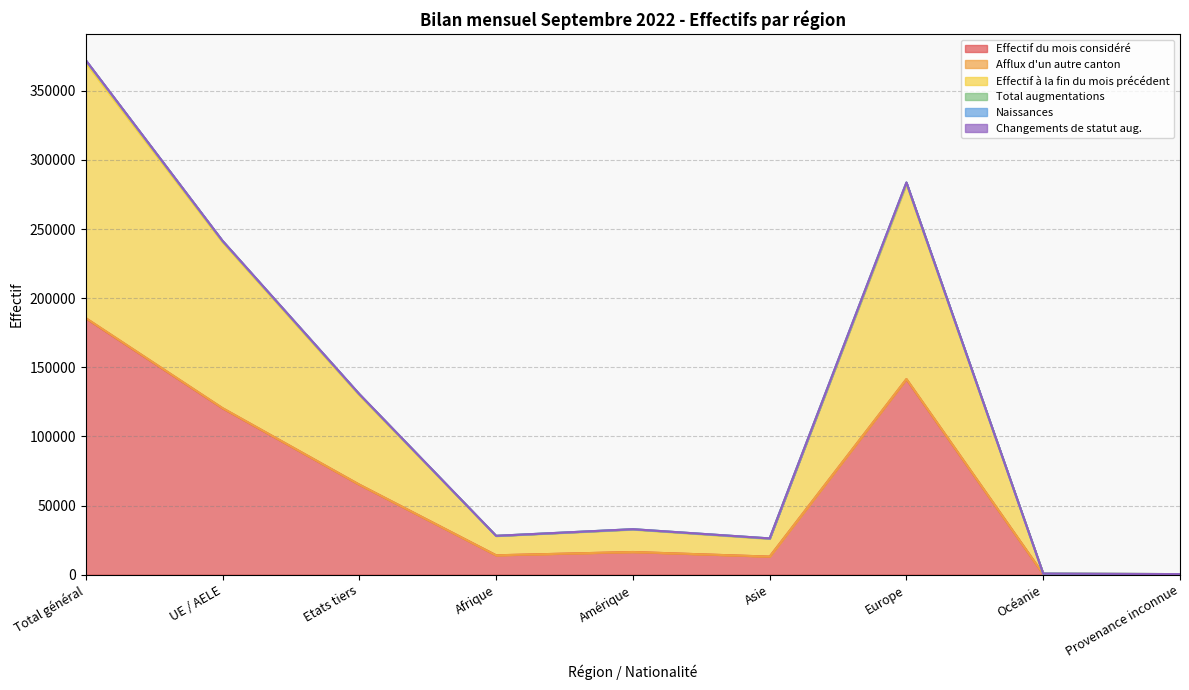

True or false: Naissances and Effectif à la fin du mois précédent intersect in this chart.

False